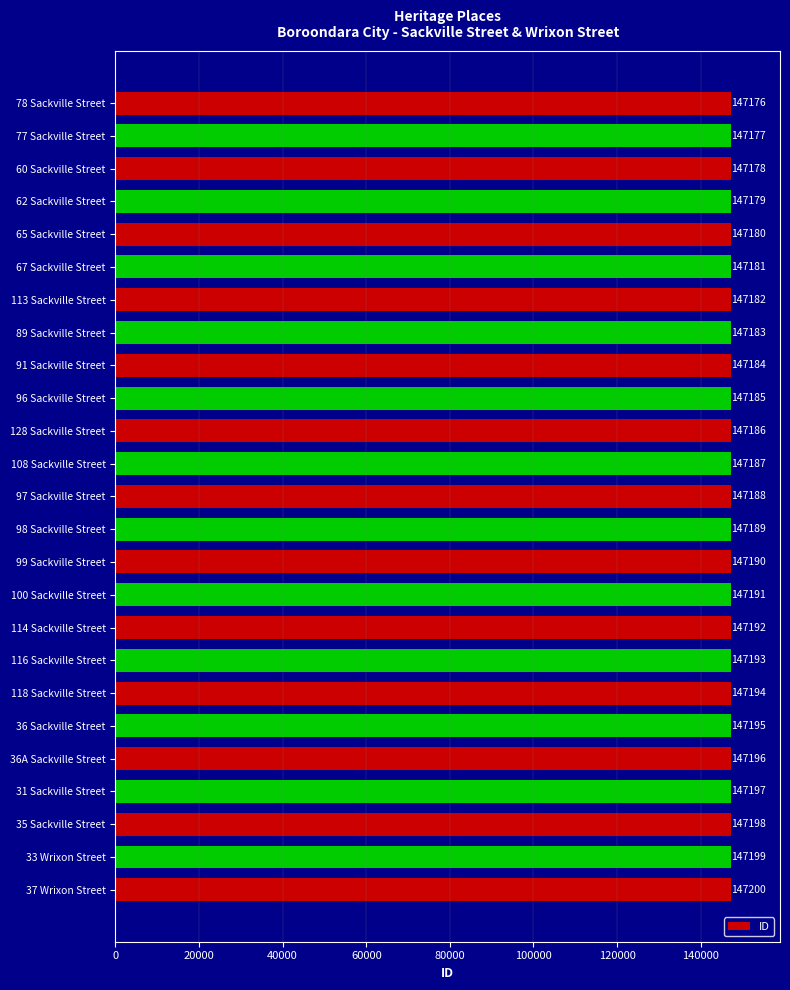

List the labels in order of value, smallest first.

78 Sackville Street, 77 Sackville Street, 60 Sackville Street, 62 Sackville Street, 65 Sackville Street, 67 Sackville Street, 113 Sackville Street, 89 Sackville Street, 91 Sackville Street, 96 Sackville Street, 128 Sackville Street, 108 Sackville Street, 97 Sackville Street, 98 Sackville Street, 99 Sackville Street, 100 Sackville Street, 114 Sackville Street, 116 Sackville Street, 118 Sackville Street, 36 Sackville Street, 36A Sackville Street, 31 Sackville Street, 35 Sackville Street, 33 Wrixon Street, 37 Wrixon Street